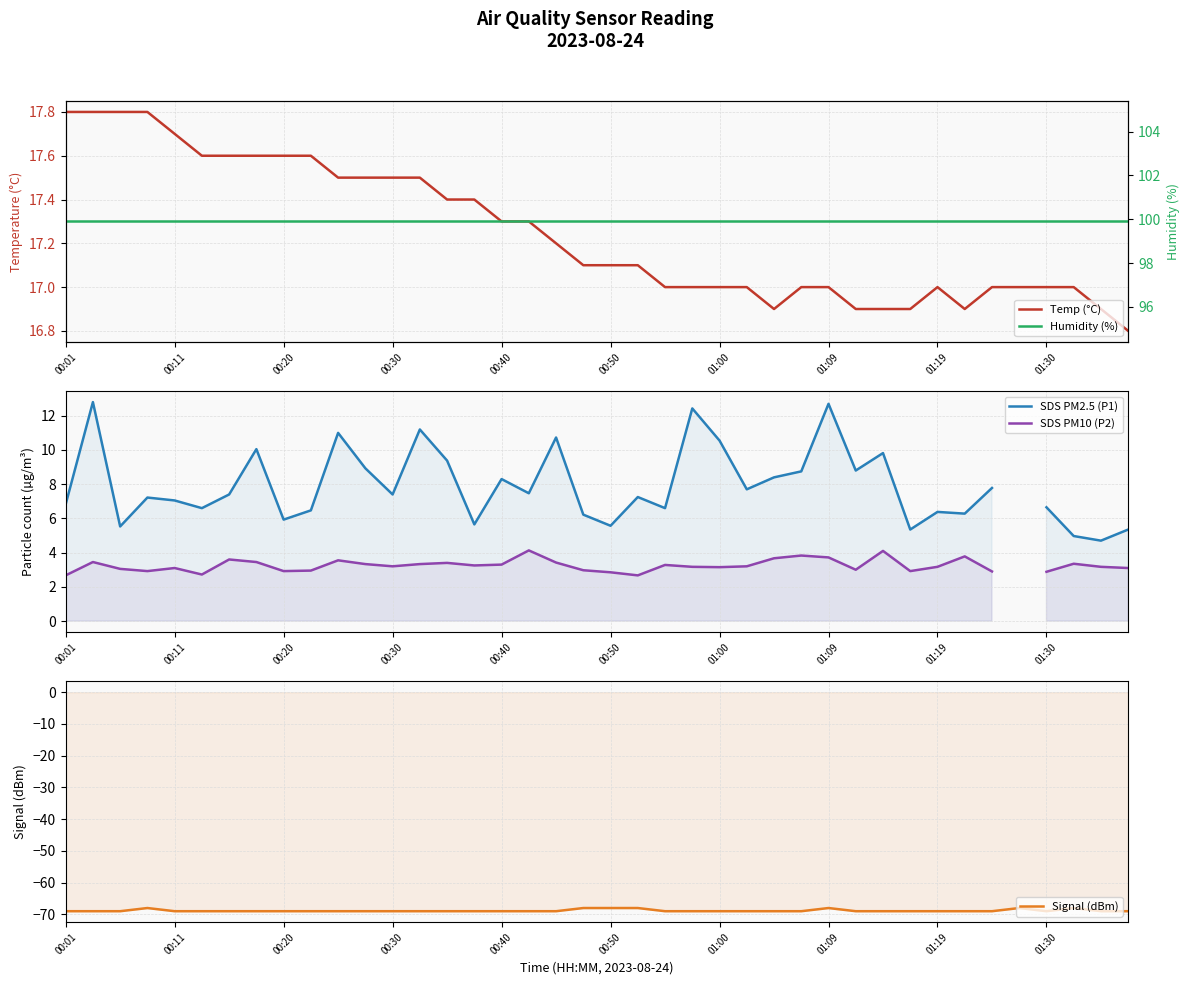

True or false: SDS PM2.5 (P1) has a value of 5.7 at 15.

True